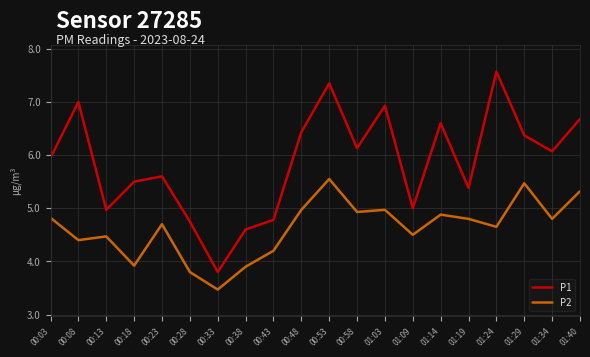

At 00:33, list the series in order from smallest to largest.

P2, P1